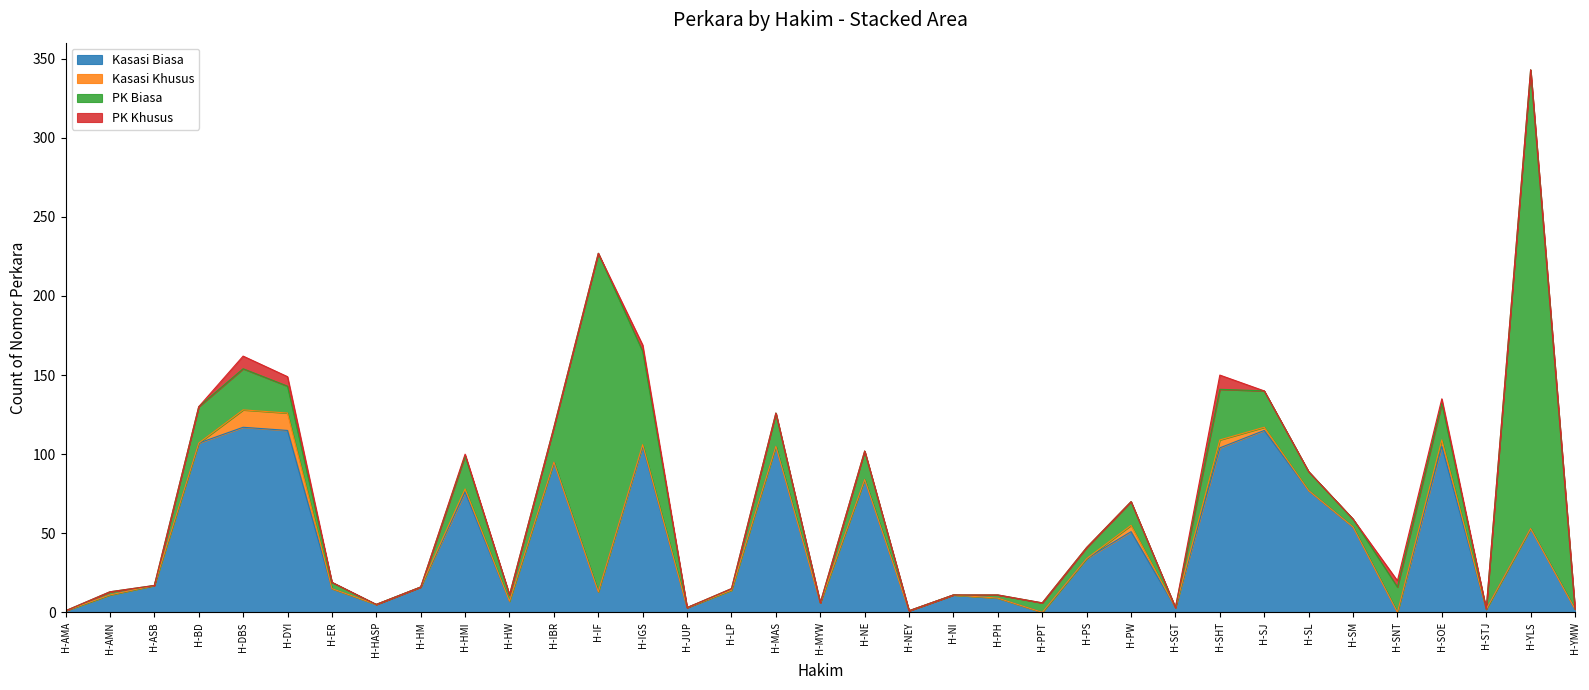

Reading left to right, transcribe all the data shown in this chart.

Kasasi Biasa: H-AMA=1	H-AMN=11	H-ASB=17	H-BD=107	H-DBS=117	H-DYI=115	H-ER=15	H-HASP=5	H-HM=16	H-HMI=76	H-HW=7	H-IBR=95	H-IF=13	H-IGS=105	H-JUP=3	H-LP=14	H-MAS=105	H-MYW=6	H-NE=84	H-NEY=1	H-NI=11	H-PH=9	H-PPT=0	H-PS=34	H-PW=51	H-SGT=3	H-SHT=104	H-SJ=115	H-SL=77	H-SM=54	H-SNT=0	H-SOE=105	H-STJ=2	H-YLS=53	H-YMW=2
Kasasi Khusus: H-AMA=0	H-AMN=0	H-ASB=0	H-BD=0	H-DBS=11	H-DYI=11	H-ER=0	H-HASP=0	H-HM=0	H-HMI=2	H-HW=0	H-IBR=0	H-IF=0	H-IGS=1	H-JUP=0	H-LP=0	H-MAS=0	H-MYW=0	H-NE=0	H-NEY=0	H-NI=0	H-PH=0	H-PPT=0	H-PS=0	H-PW=4	H-SGT=0	H-SHT=5	H-SJ=2	H-SL=0	H-SM=0	H-SNT=0	H-SOE=4	H-STJ=0	H-YLS=0	H-YMW=0
PK Biasa: H-AMA=0	H-AMN=2	H-ASB=0	H-BD=23	H-DBS=26	H-DYI=17	H-ER=4	H-HASP=0	H-HM=0	H-HMI=21	H-HW=4	H-IBR=22	H-IF=214	H-IGS=59	H-JUP=0	H-LP=1	H-MAS=21	H-MYW=0	H-NE=18	H-NEY=0	H-NI=0	H-PH=2	H-PPT=6	H-PS=7	H-PW=15	H-SGT=0	H-SHT=32	H-SJ=23	H-SL=12	H-SM=5	H-SNT=16	H-SOE=23	H-STJ=0	H-YLS=290	H-YMW=0
PK Khusus: H-AMA=0	H-AMN=0	H-ASB=0	H-BD=0	H-DBS=8	H-DYI=6	H-ER=0	H-HASP=0	H-HM=0	H-HMI=1	H-HW=0	H-IBR=0	H-IF=0	H-IGS=4	H-JUP=0	H-LP=0	H-MAS=0	H-MYW=0	H-NE=0	H-NEY=0	H-NI=0	H-PH=0	H-PPT=0	H-PS=0	H-PW=0	H-SGT=0	H-SHT=9	H-SJ=0	H-SL=0	H-SM=0	H-SNT=4	H-SOE=3	H-STJ=0	H-YLS=0	H-YMW=0